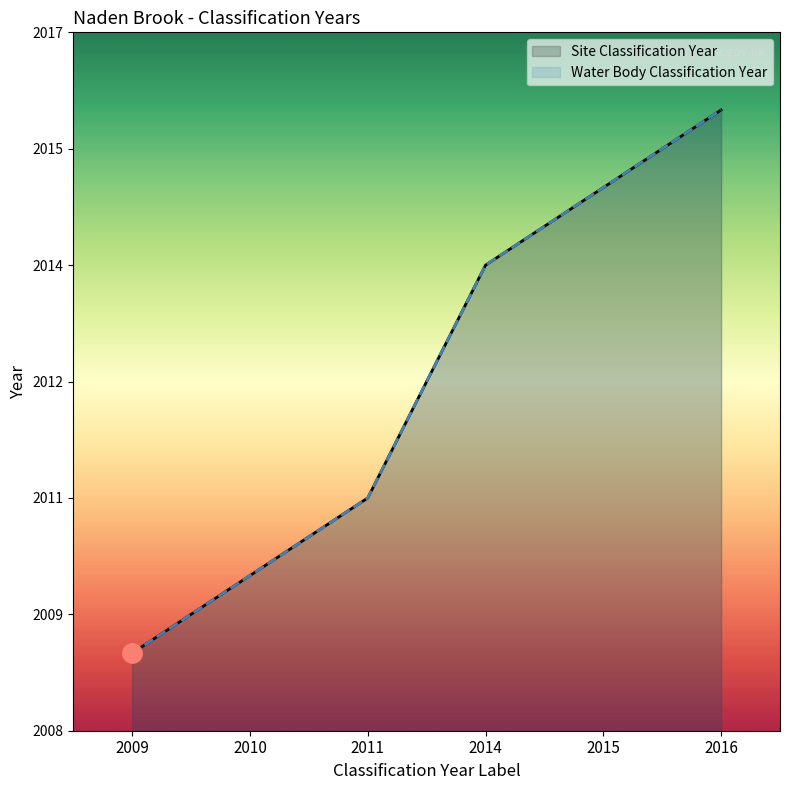

List the labels in order of Water Body Classification Year value, largest first.

2016, 2015, 2014, 2011, 2010, 2009